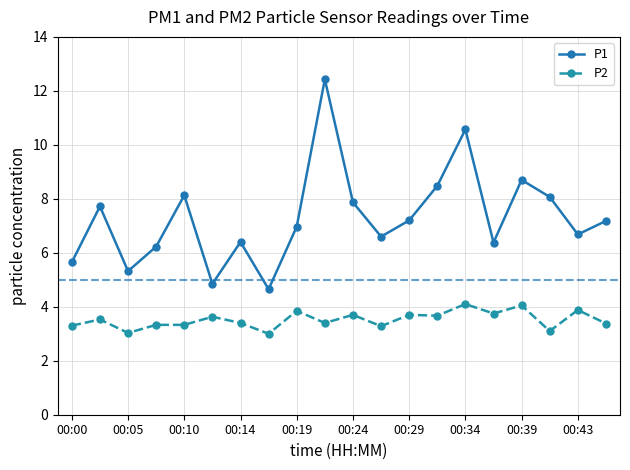

What is the difference between the maximum and minimum values in the P1 series?

7.8